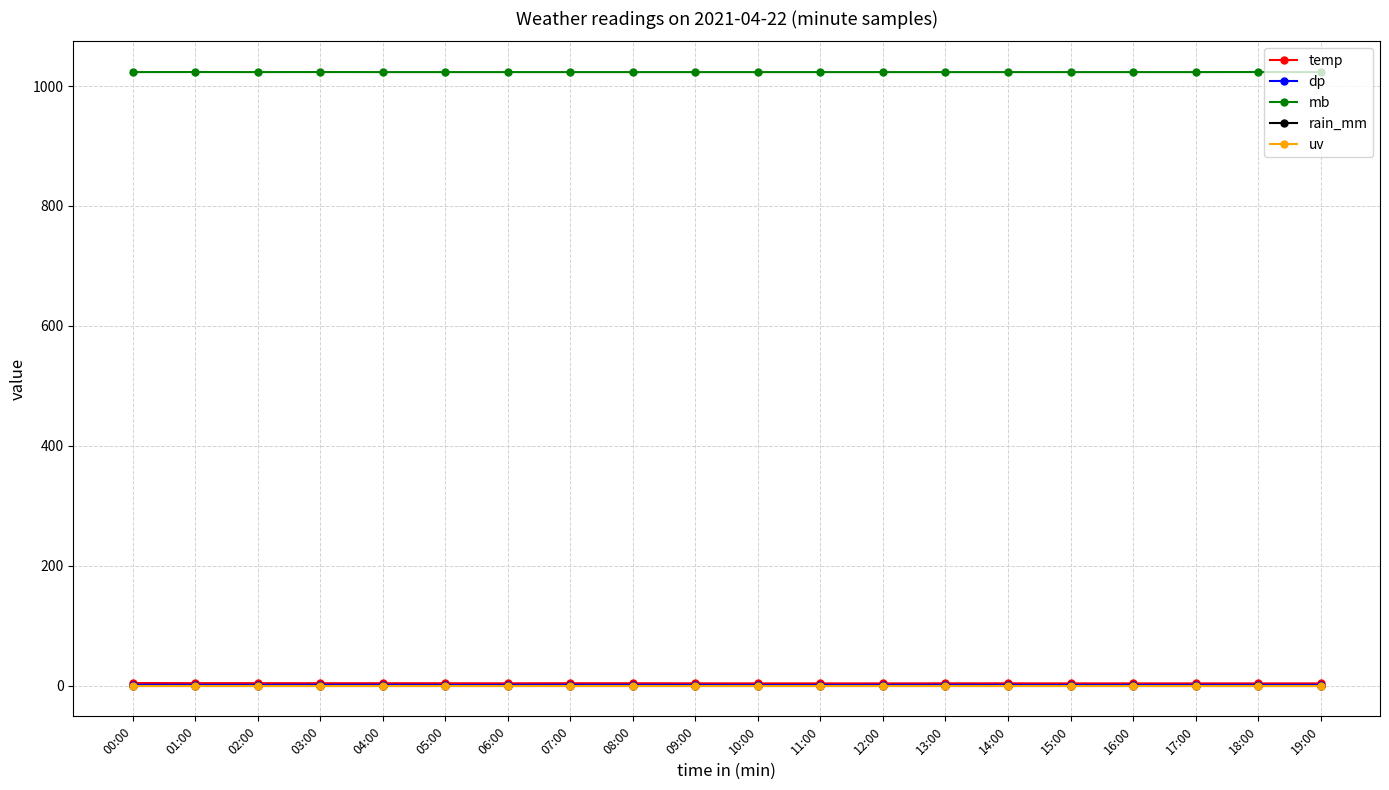

What is the difference between the temp values at 14:00 and 17:00?

0.1